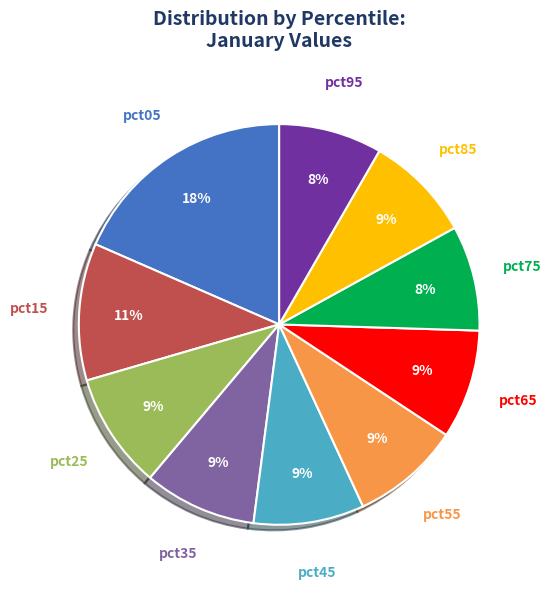

What percentage is the pct35 slice, to the nearest percent?

9%